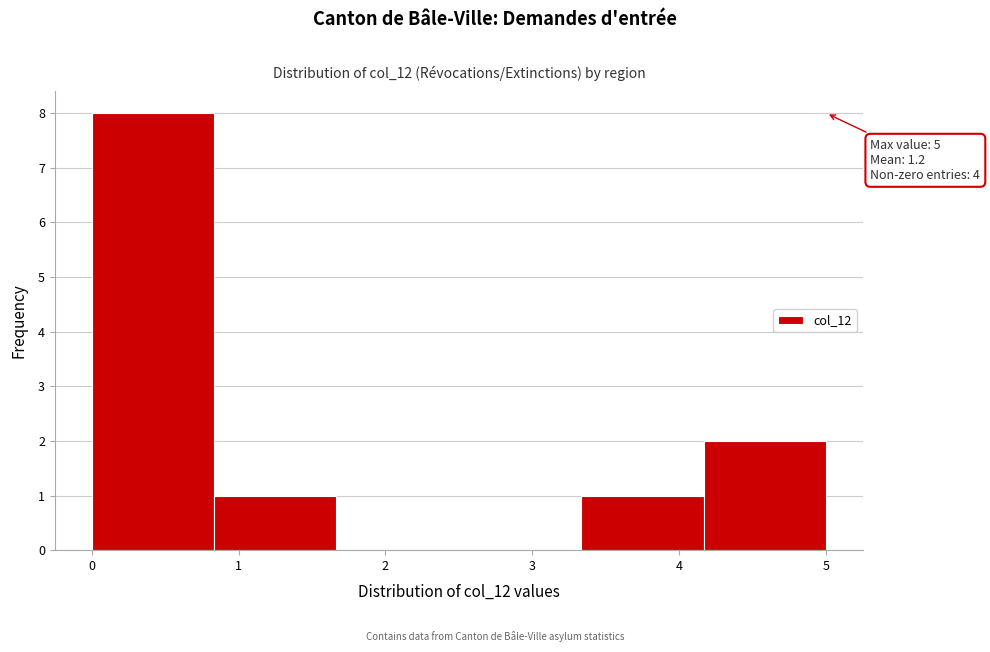

Over which range of the x-axis is the bar tallest?

0.0 to 0.8